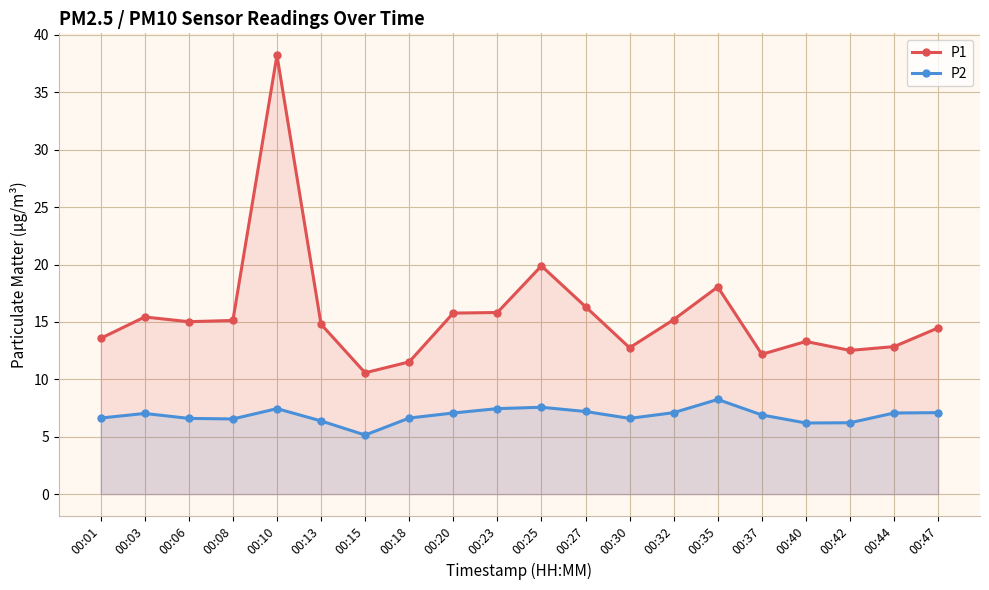

Rank the series at 00:47 from lowest to highest value.

P2, P1